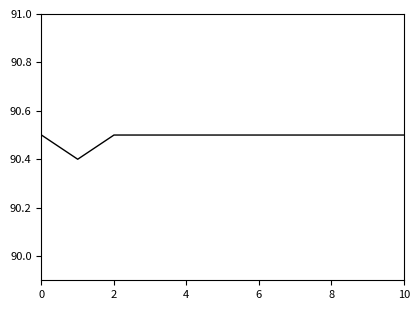

What is the difference between the maximum and minimum values?

0.1